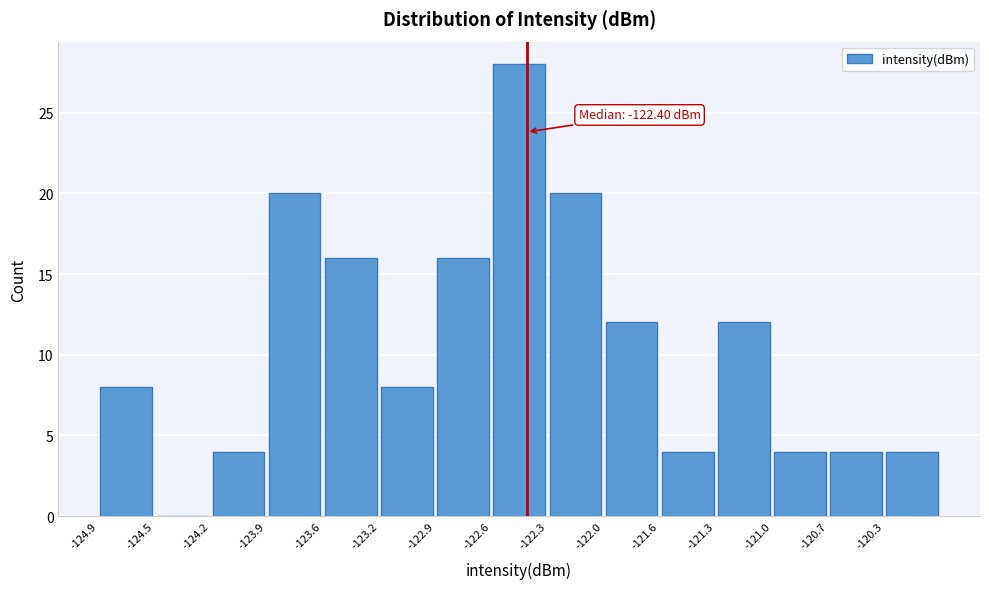

Which range on the x-axis has the tallest bar?

-122.60 to -122.30